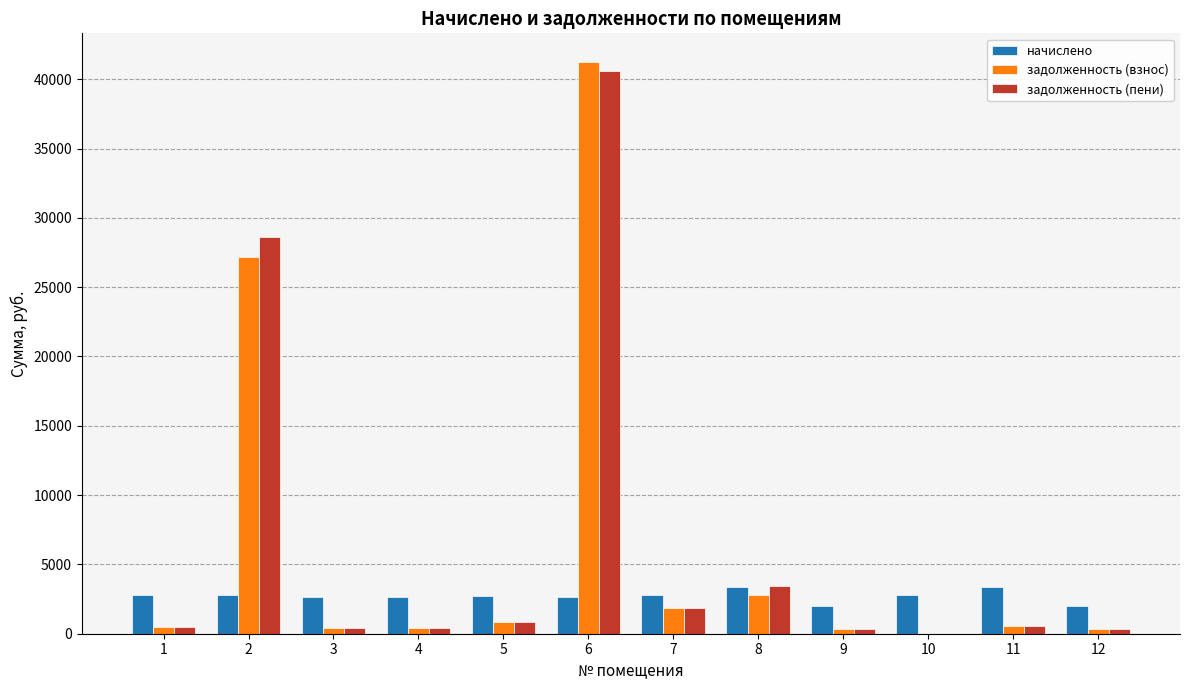

What is the sum of all задолженность (взнос) values?

76460.6